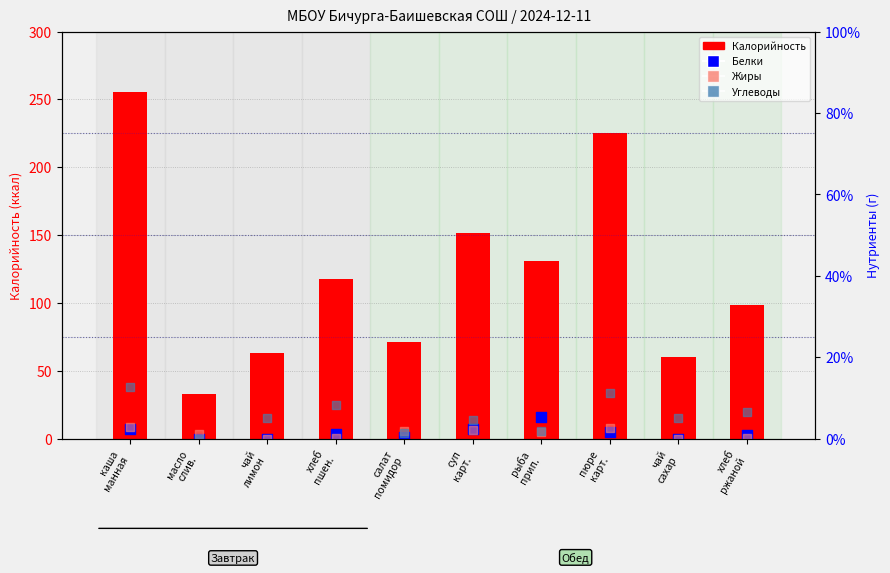

What are all the series names shown in the legend?

Калорийность, Белки, Жиры, Углеводы